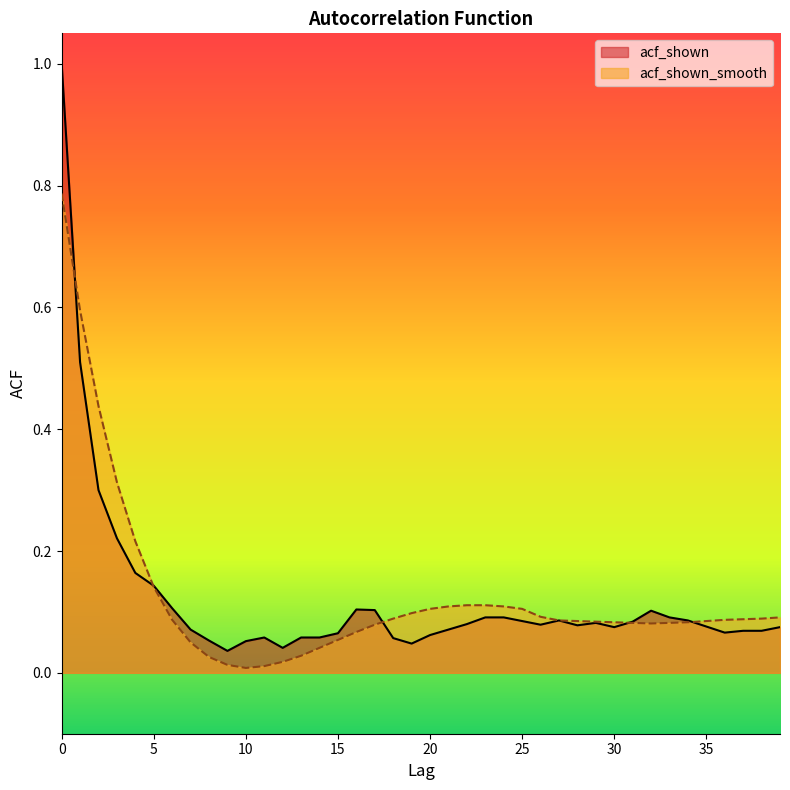

True or false: acf_shown_smooth and acf_shown intersect in this chart.

True